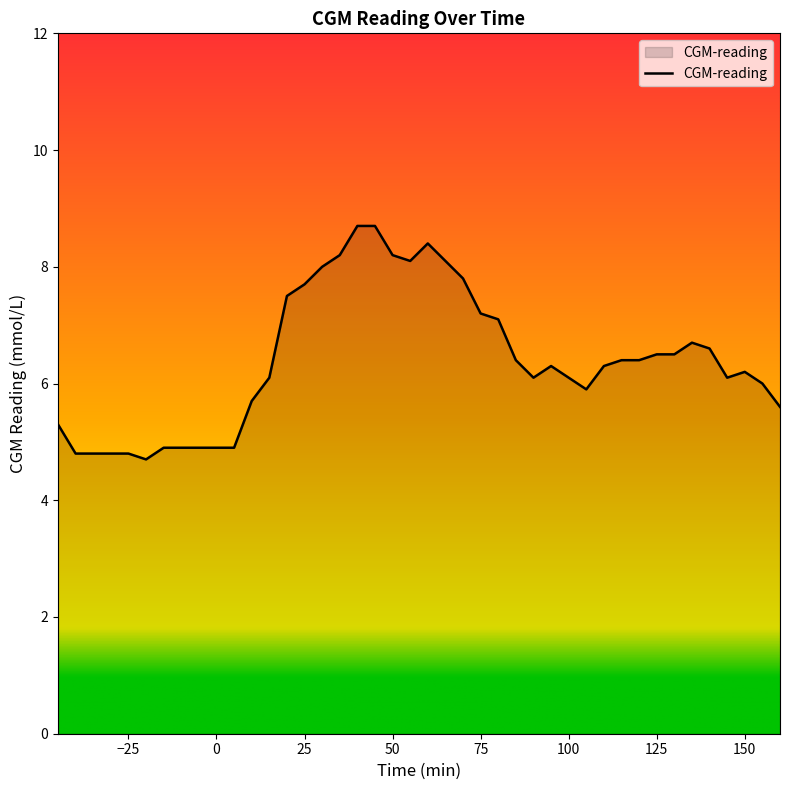

Reading left to right, list all the values displayed in this chart.

5.3	4.8	4.8	4.8	4.8	4.7	4.9	4.9	4.9	5.7	6.1	7.5	7.7	8.0	8.2	8.7	8.7	8.2	8.1	8.4	8.1	7.8	7.2	7.1	6.4	6.1	6.3	6.1	5.9	6.3	6.4	6.4	6.5	6.5	6.7	6.6	6.1	6.2	6.0	5.6